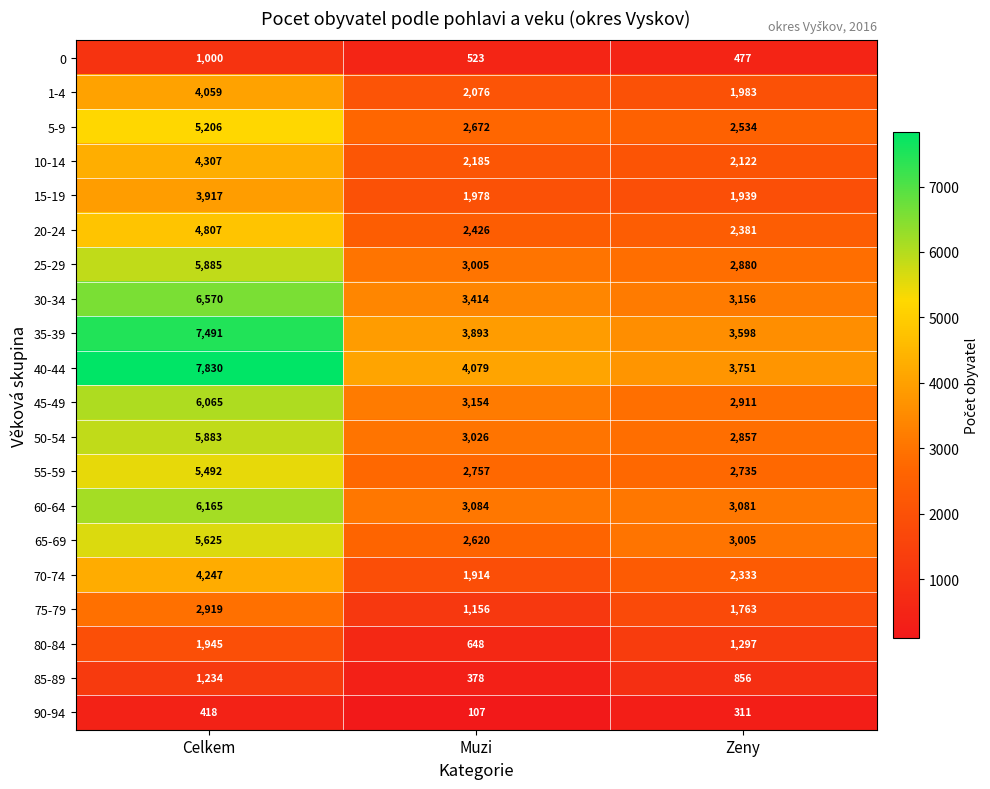

Rank the series by their maximum value, from lowest to highest.

90-94, 0, 85-89, 80-84, 75-79, 15-19, 1-4, 70-74, 10-14, 20-24, 5-9, 55-59, 65-69, 50-54, 25-29, 45-49, 60-64, 30-34, 35-39, 40-44